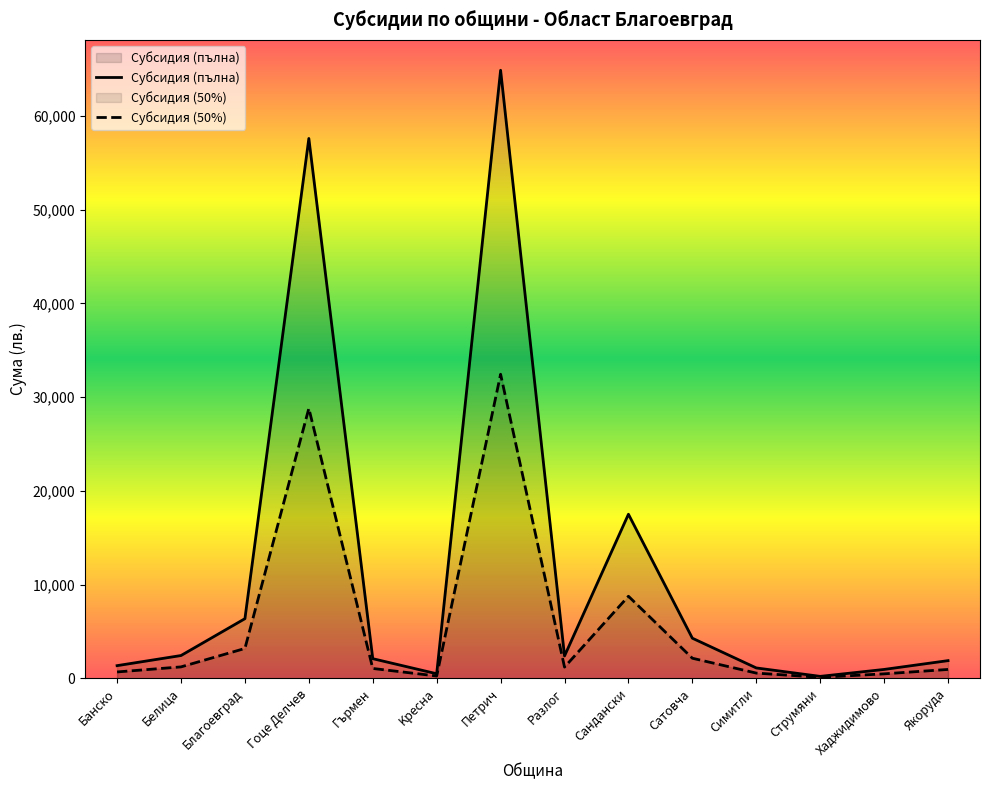

Between Cандански and Cтрумяни, which is larger?

Cандански